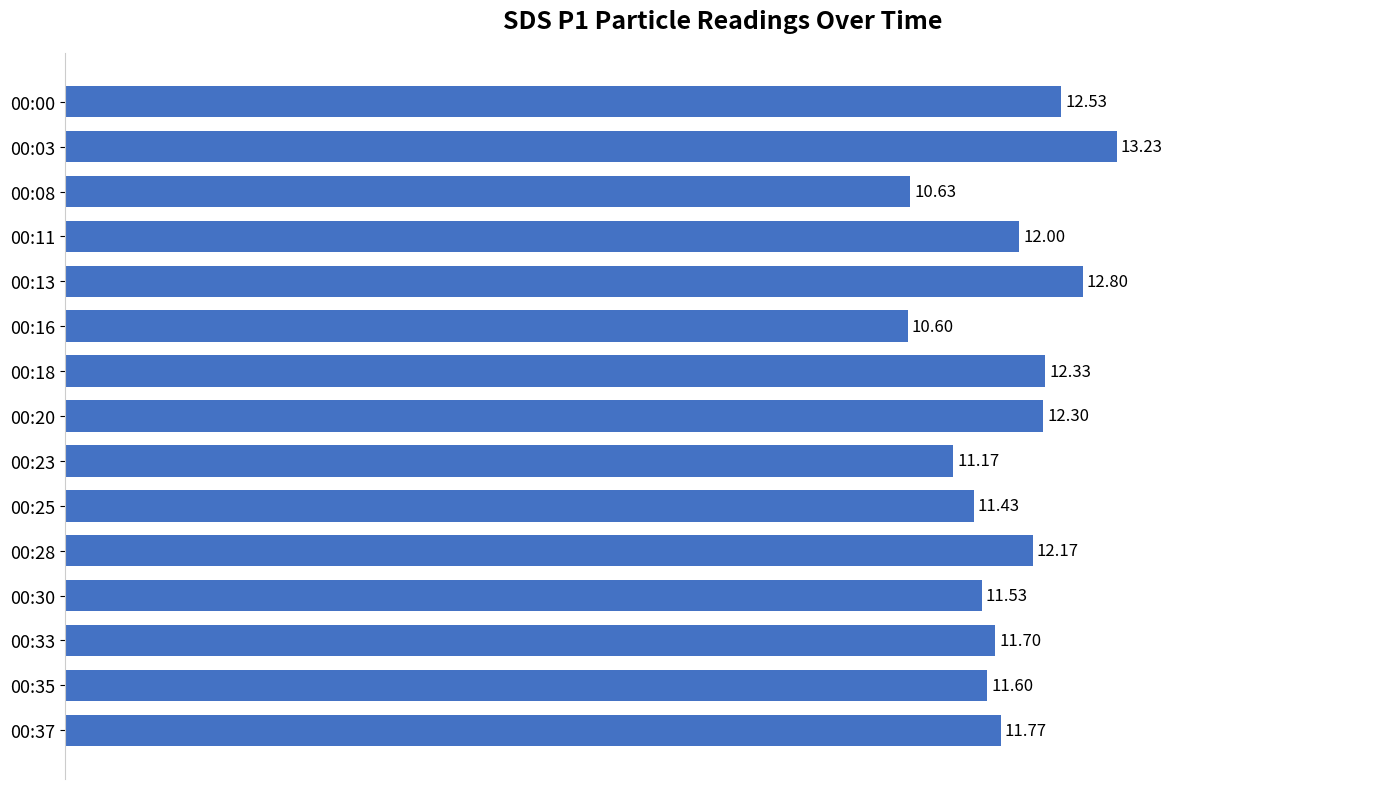

List the labels in order of value, smallest first.

00:16, 00:08, 00:23, 00:25, 00:30, 00:35, 00:33, 00:37, 00:11, 00:28, 00:20, 00:18, 00:00, 00:13, 00:03